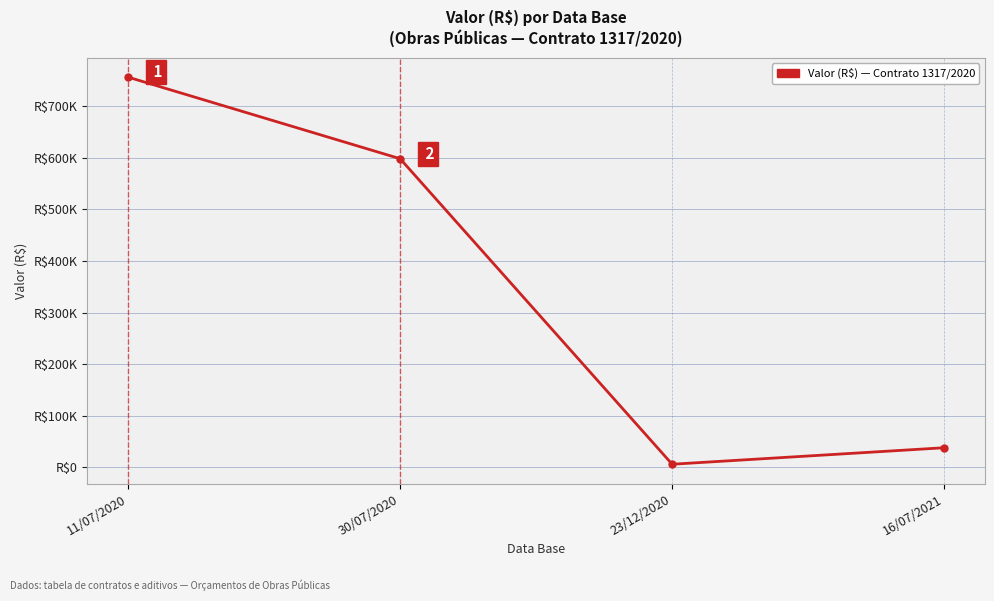

What is the greatest value displayed?

756611.2